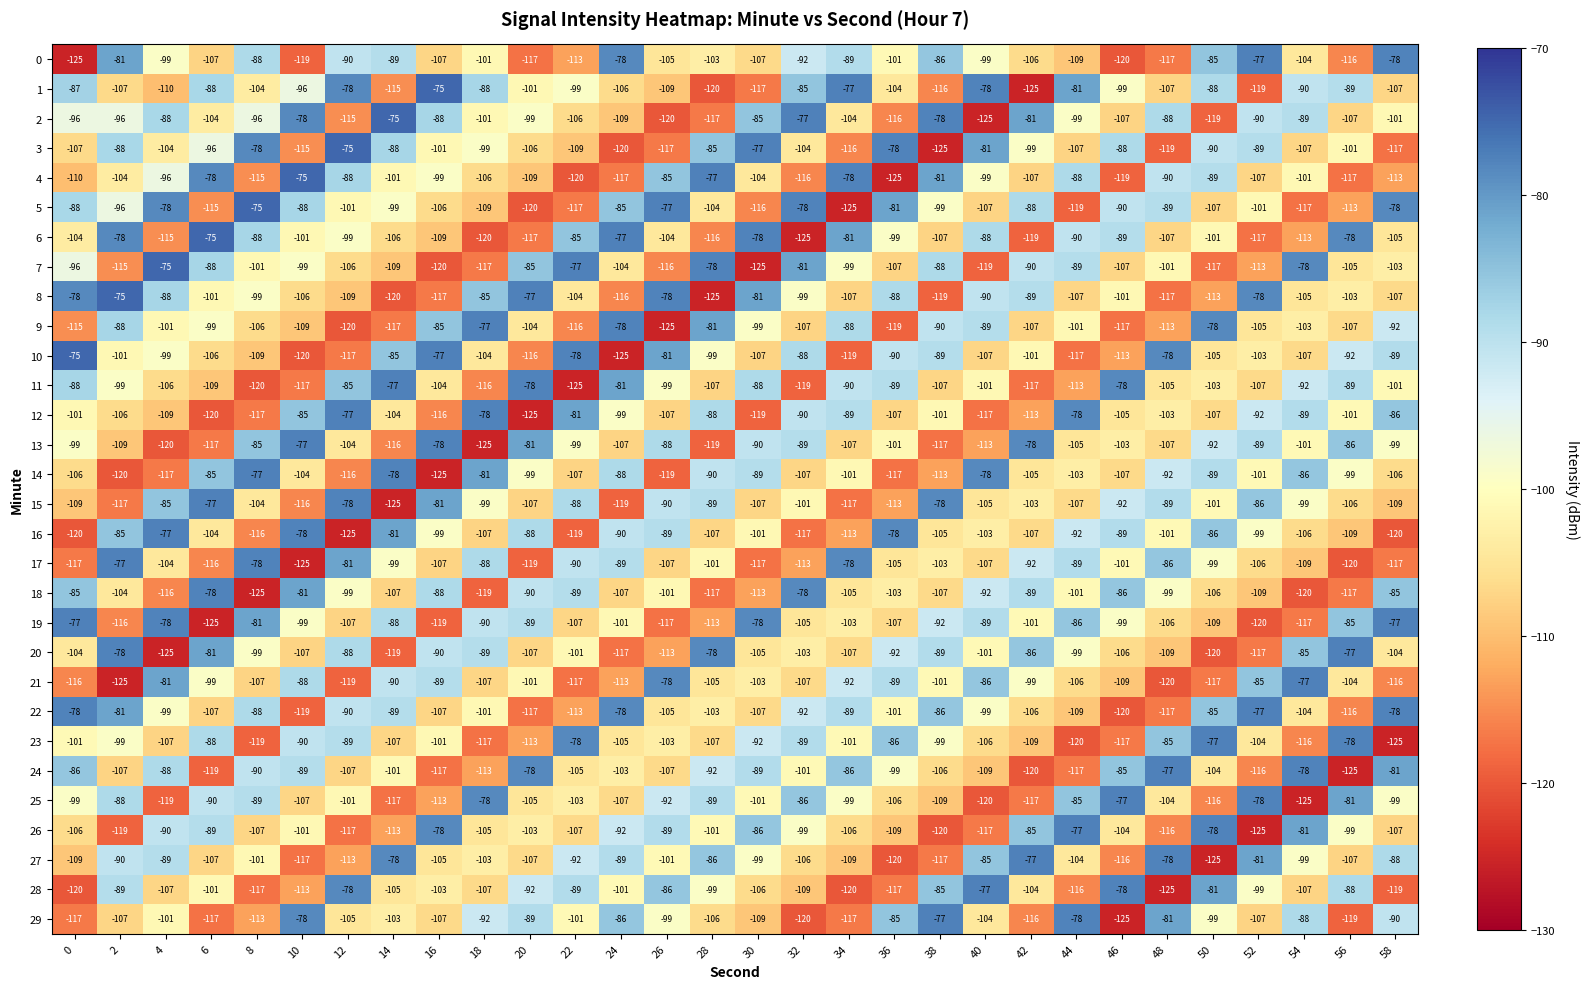

Is the value of 15 at 54 greater than the value of 8 at 36?

No